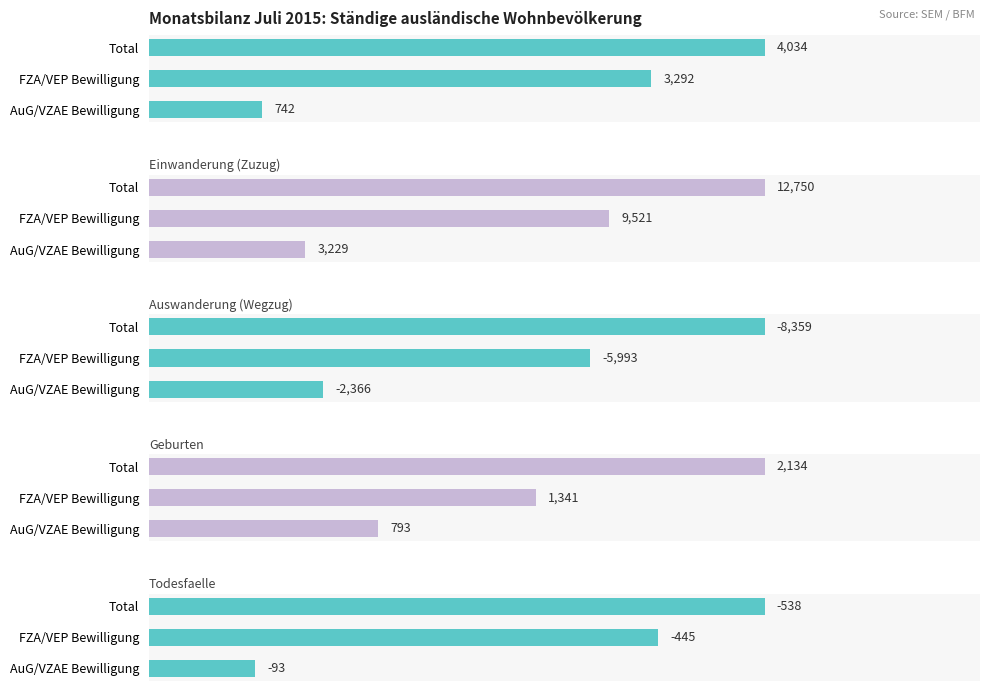

Which series has the largest total across all categories?

Einwanderung (Zuzug)